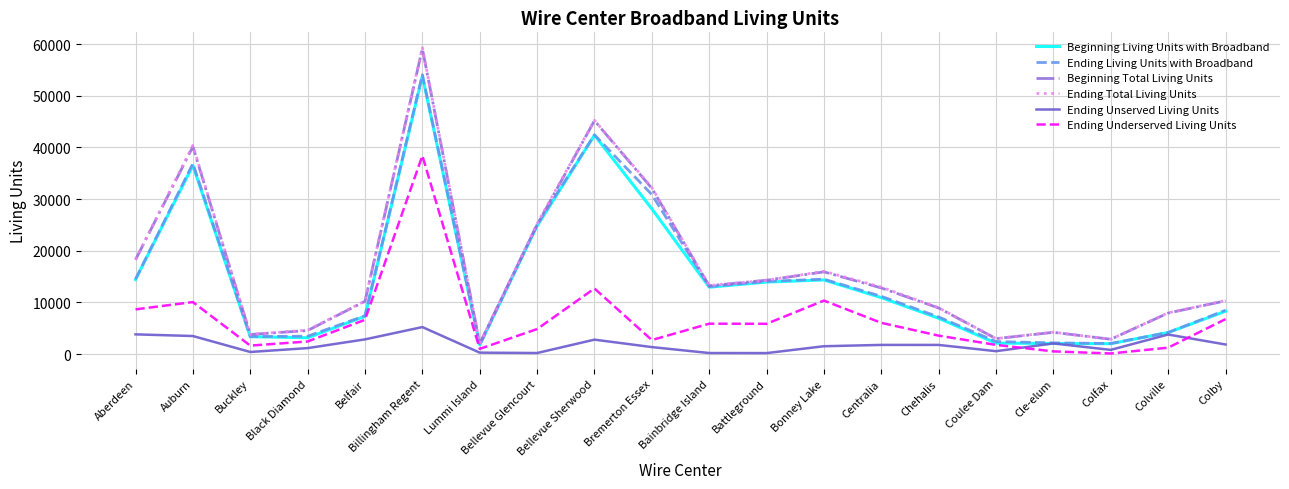

Where is the first local minimum for Ending Total Living Units?

Buckley